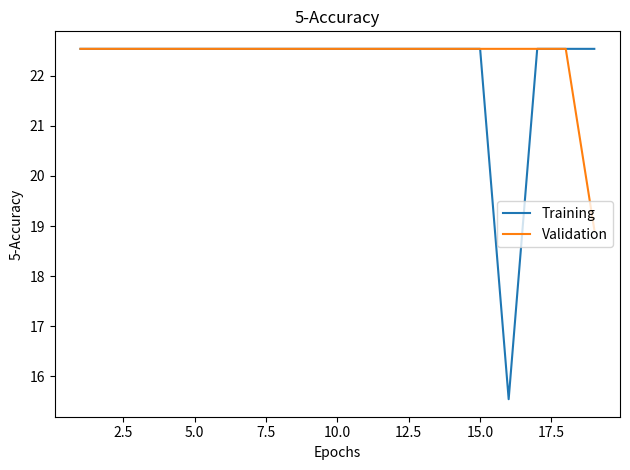

Which series has the widest spread of values?

Training